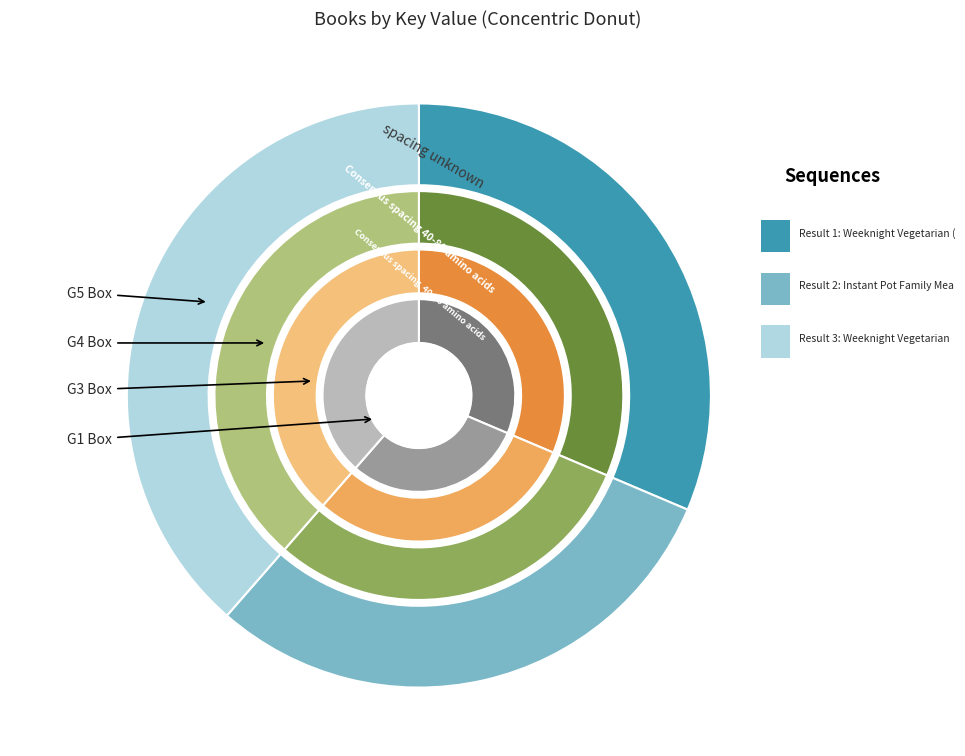

Rank the categories by value from lowest to highest.

Instant Pot Family Meals, Weeknight Vegetarian (Plant-based diet), Weeknight Vegetarian